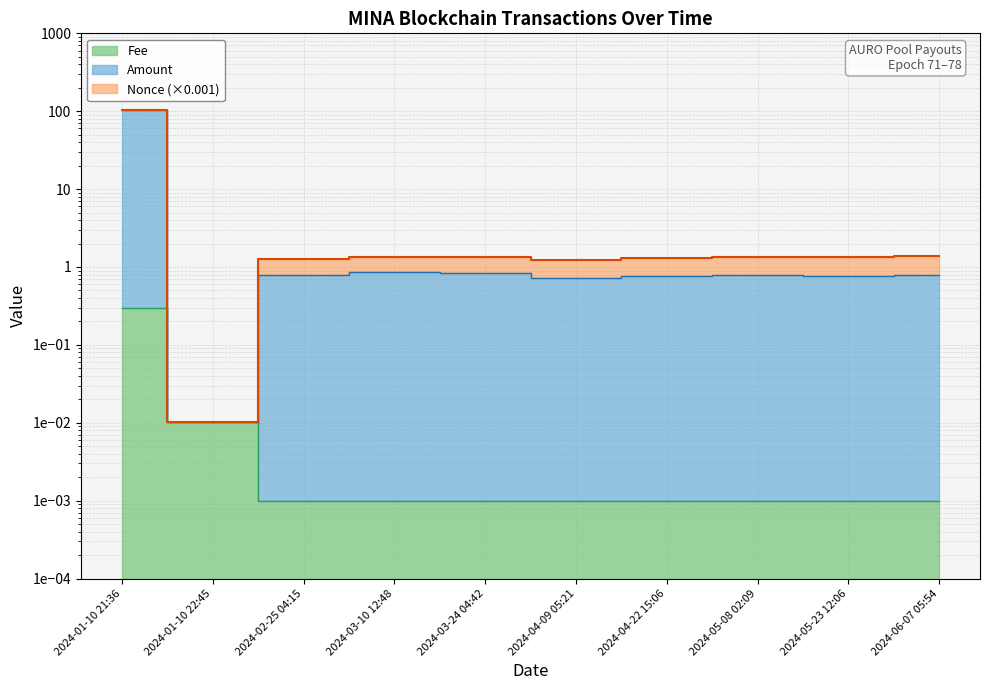

The Fee series shows 0.0 at 2024-01-10 22:45. True or false?

False